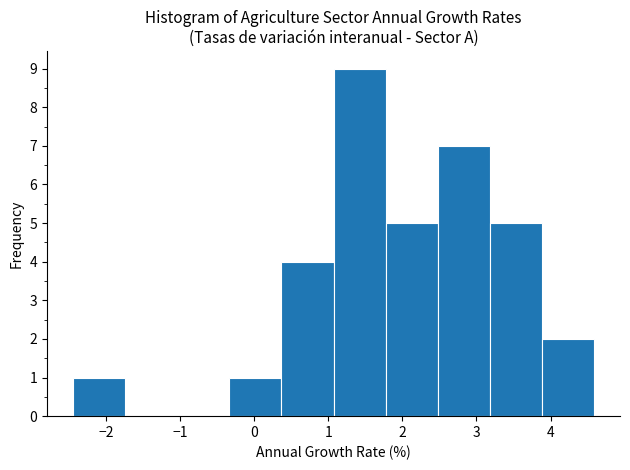

How tall is the bar that spans 1.1 to 1.8 on the x-axis? Neither the bar edges nor the heights are printed on the chart, so give them approximately, as read against the axes.

9